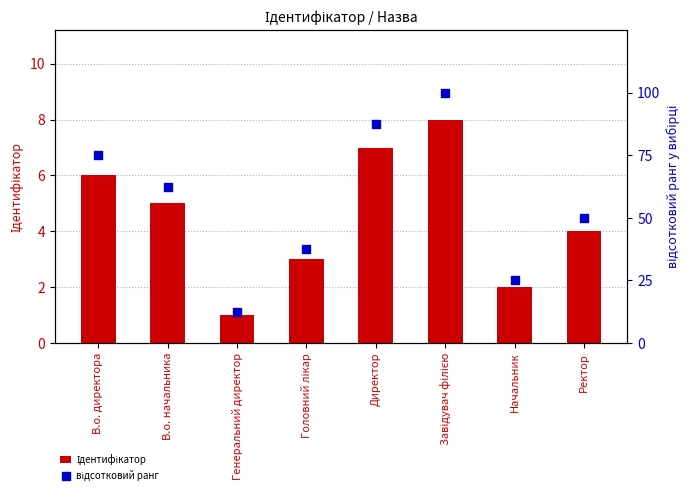

What are all the series names shown in the legend?

Ідентифікатор, відсотковий ранг